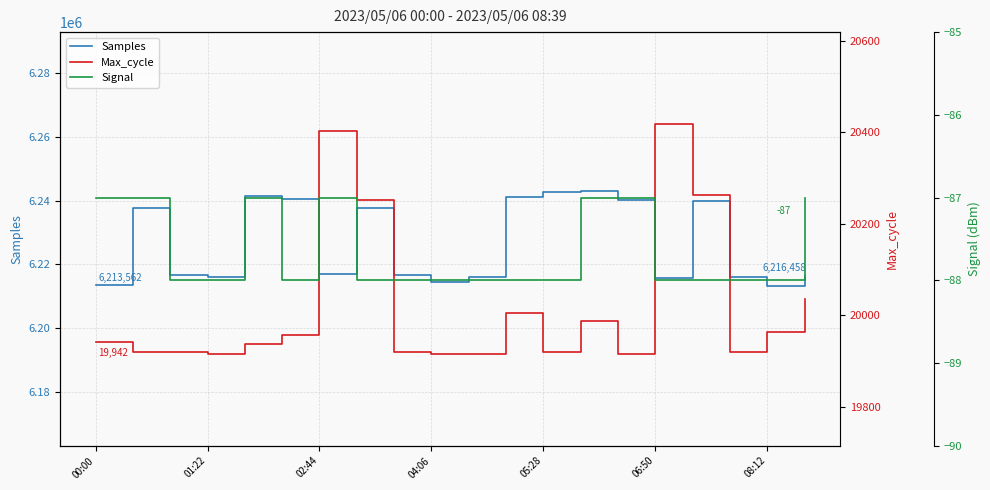

The Samples series shows 1812330 at 08:12. True or false?

False